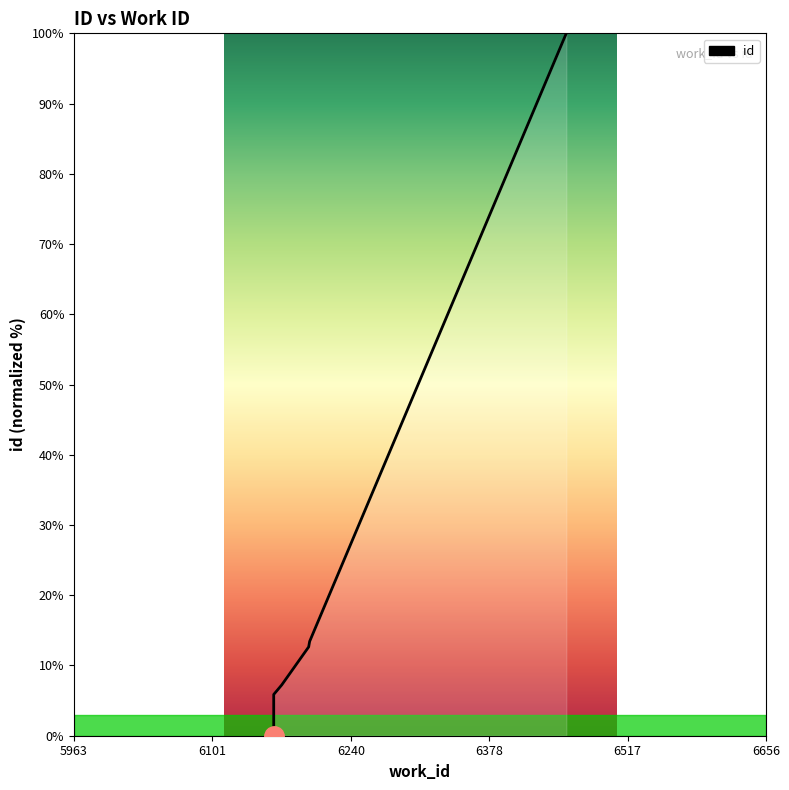

Which has a higher value, 6101 or 6378?

6378